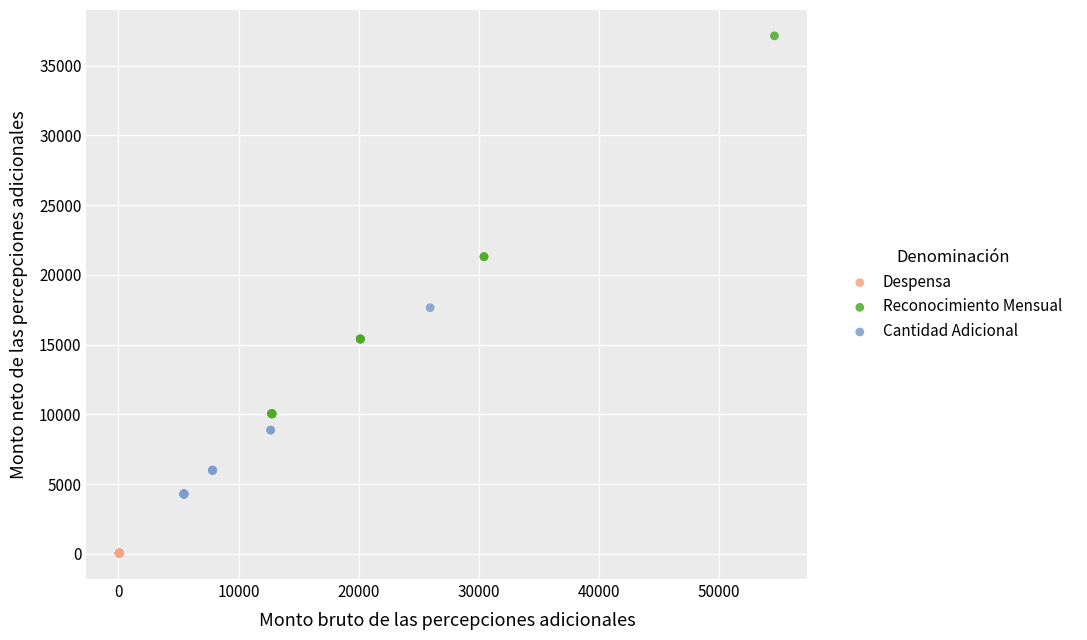

Which series has the widest spread of Y values?

Reconocimiento Mensual